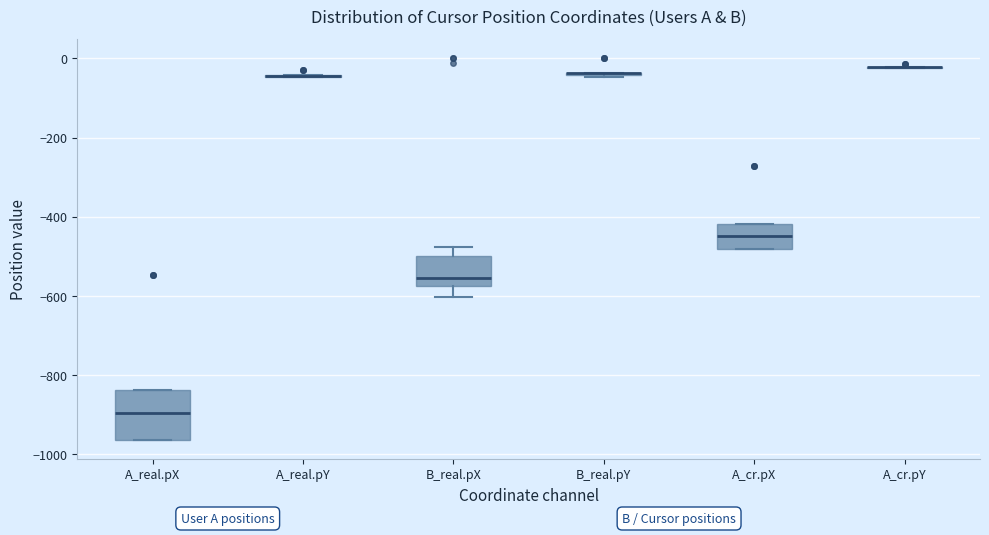

Reading left to right, transcribe this box plot: for each box, give where its median line is, the range the box spans, and where its two whiskers end, as read against the y-axis. The values are not printed on the chart, so give them approximately, as read against the axis.

A_real.pX: median -900, box -960 to -840, whiskers -960 to -840
A_real.pY: box collapsed to a line at -40, whiskers -40 to -40
B_real.pX: median -560, box -580 to -500, whiskers -600 to -480
B_real.pY: box collapsed to a line at -40, whiskers -40 to -40
A_cr.pX: median -440, box -480 to -420, whiskers -480 to -420
A_cr.pY: box collapsed to a line at -20, whiskers -20 to -20